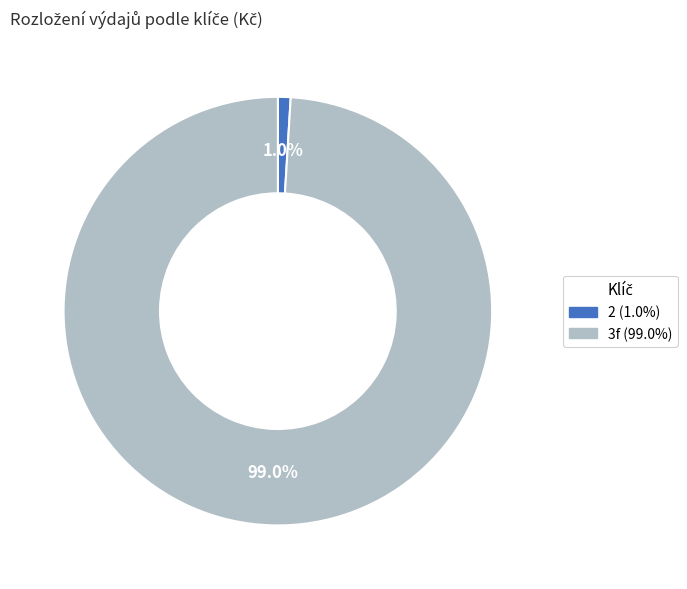

To the nearest percent, what is the average slice percentage?

50%